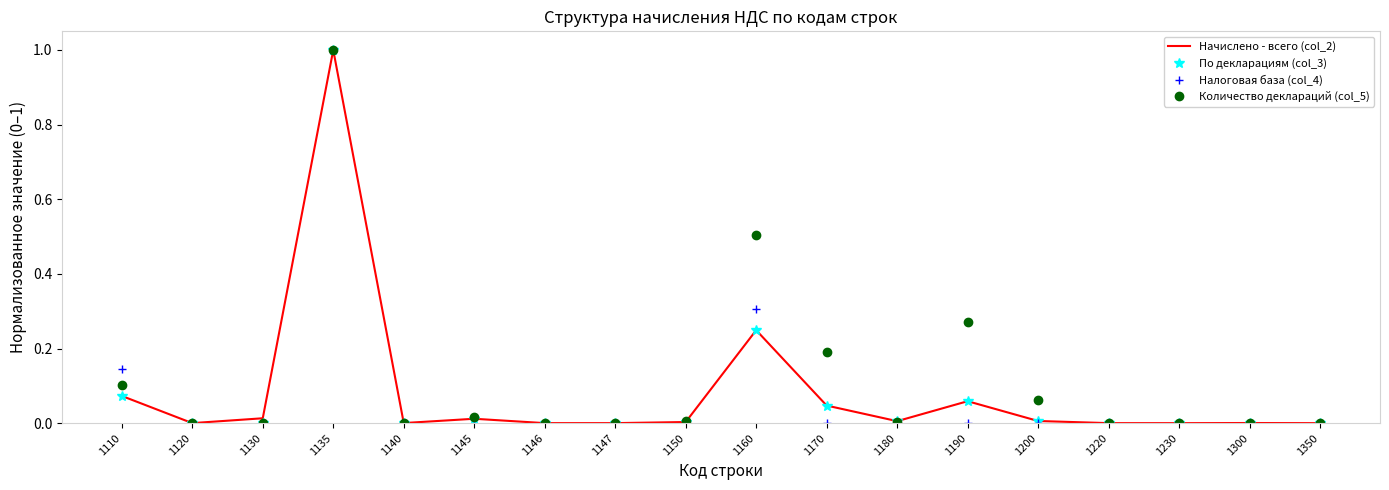

Is it true that Налоговая база (col_4) equals -0.5 at 1130?

False